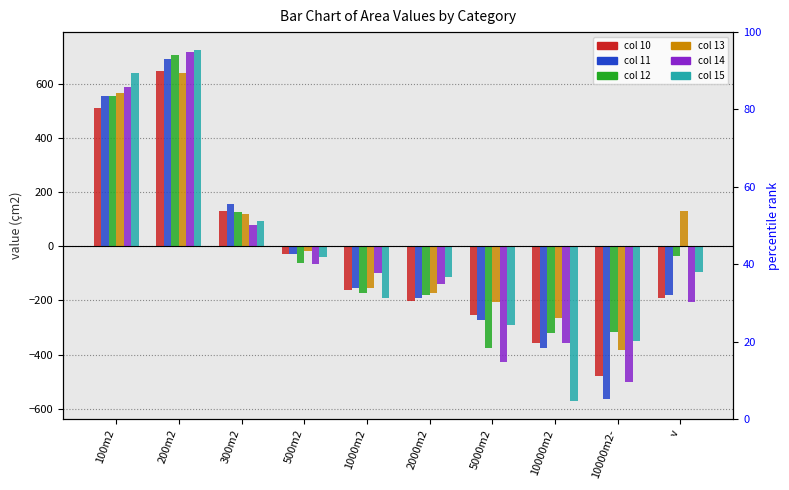

What is the difference between the maximum and second lowest values in the 15 series?

1076.0